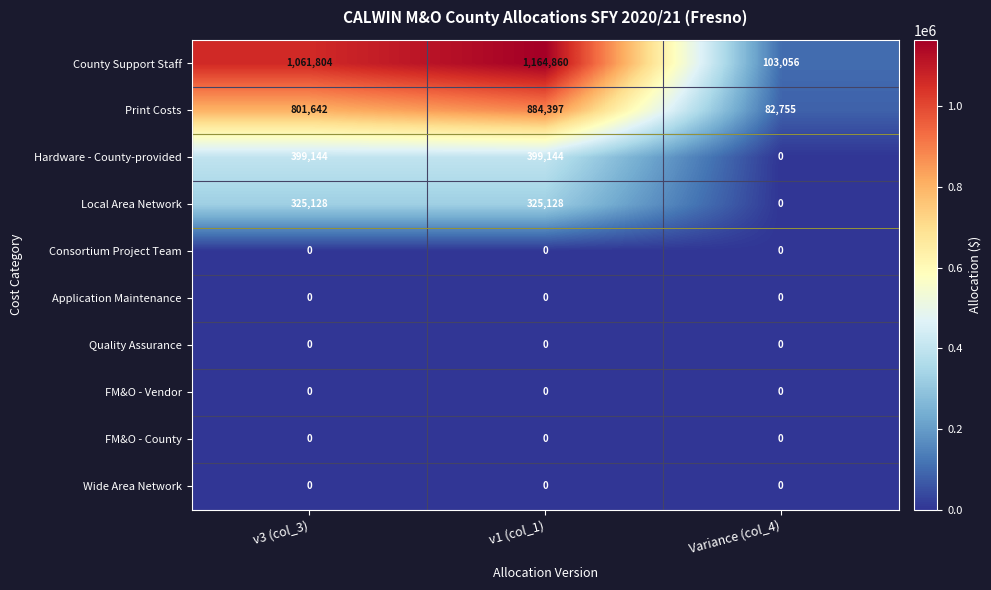

What is the sum of the Print Costs values at Variance (col_4) and v3 (col_3)?

884397